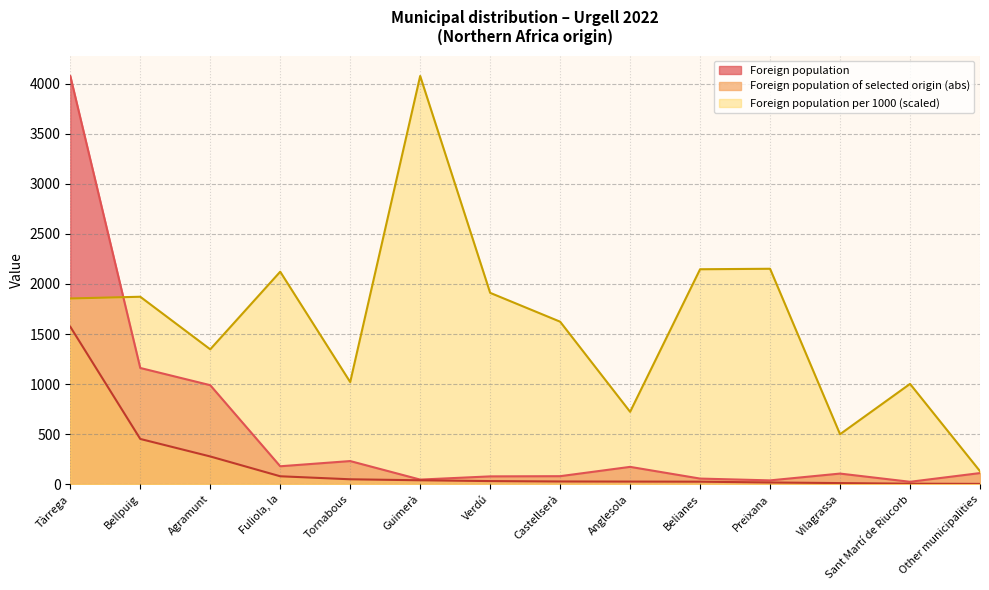

At Vilagrassa, list the series in order from smallest to largest.

Foreign population of selected origin (abs), Foreign population, Foreign population per 1000 (scaled)